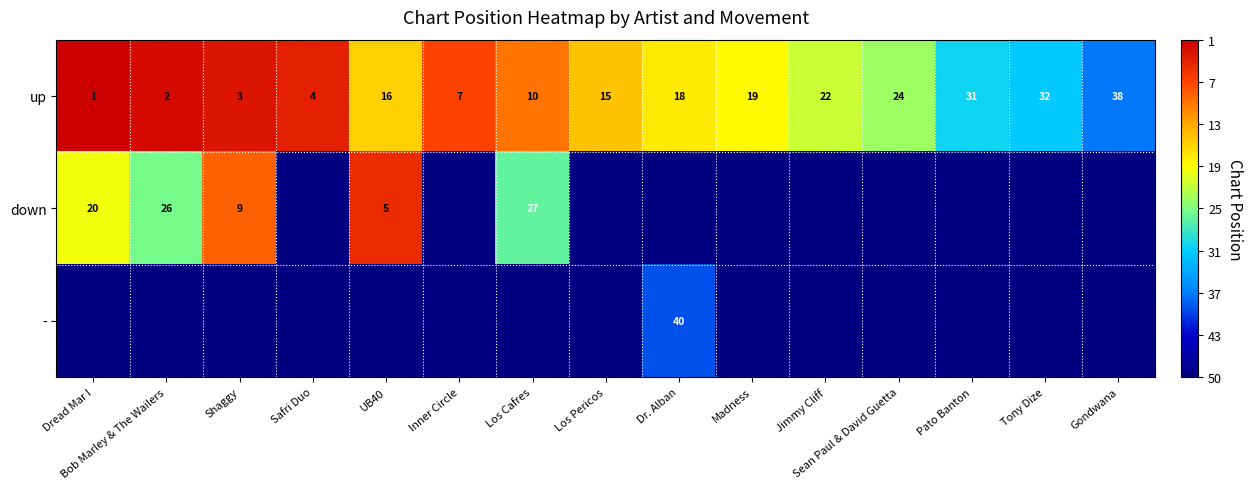

True or false: down has a value of 42 at Los Cafres.

False